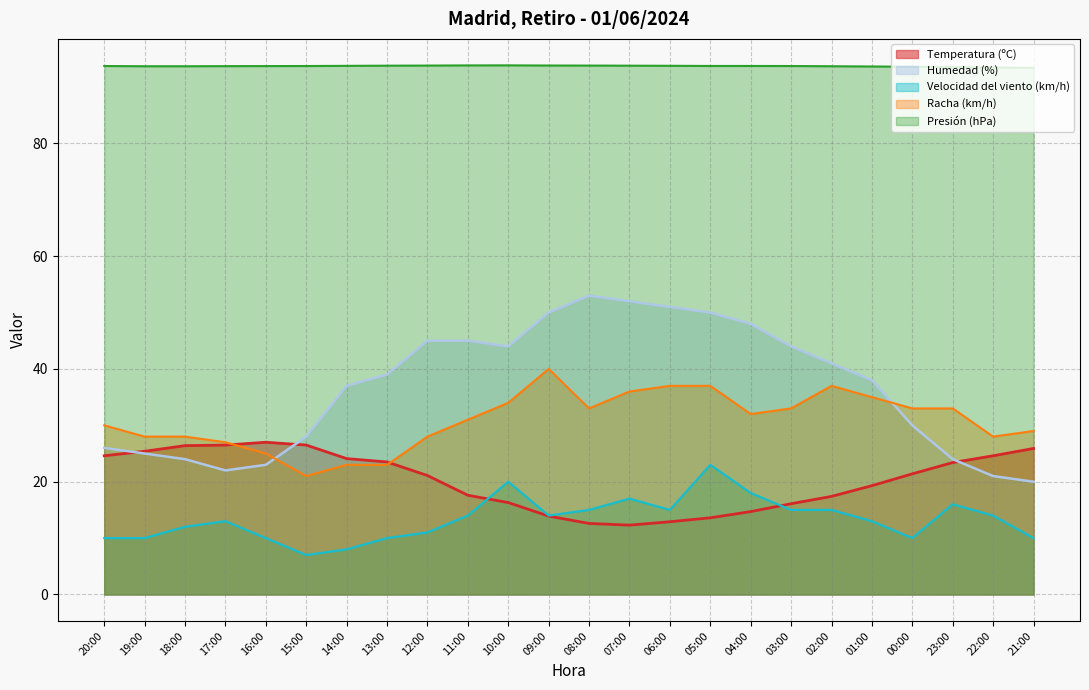

Is the value of Velocidad del viento (km/h) at 04:00 greater than the value of Racha (km/h) at 16:00?

No